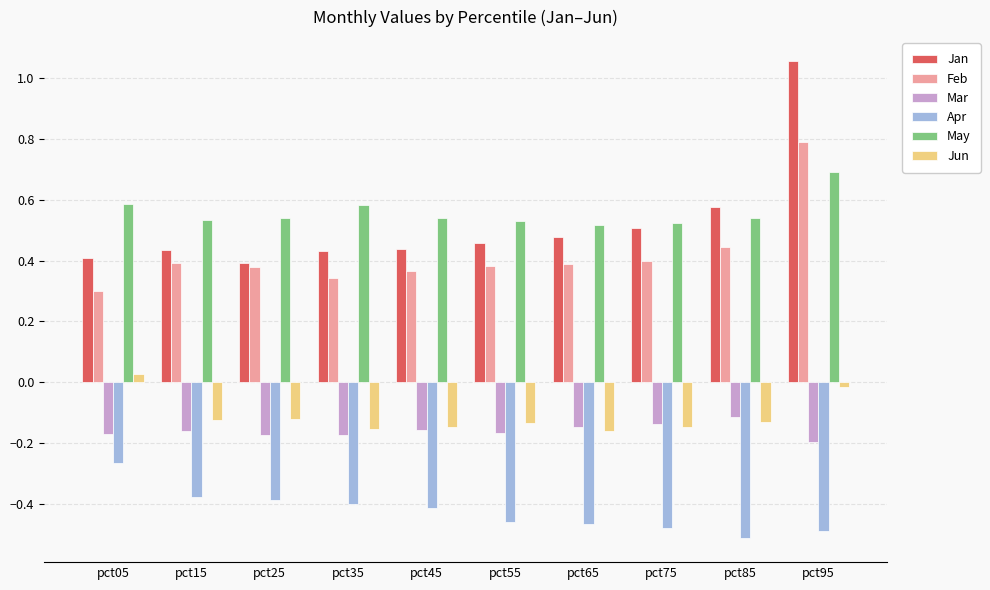

At which category is the sum across all series the highest?

pct95